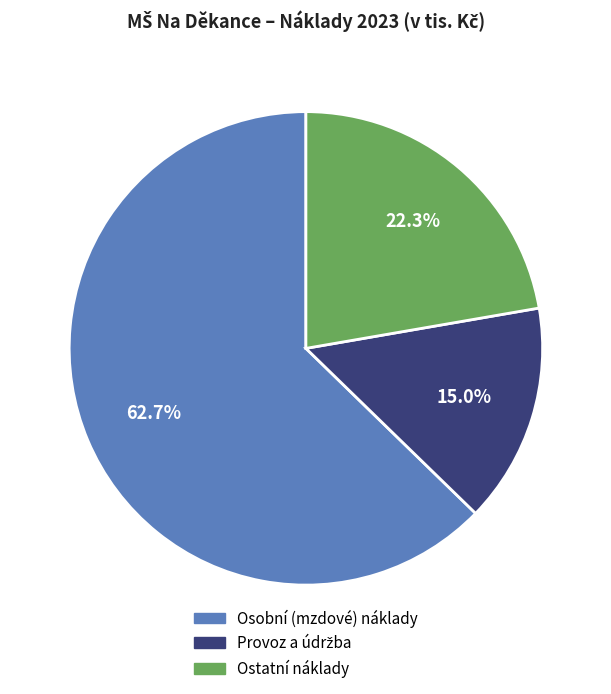

Between Ostatní náklady and Osobní (mzdové) náklady, which is larger?

Osobní (mzdové) náklady